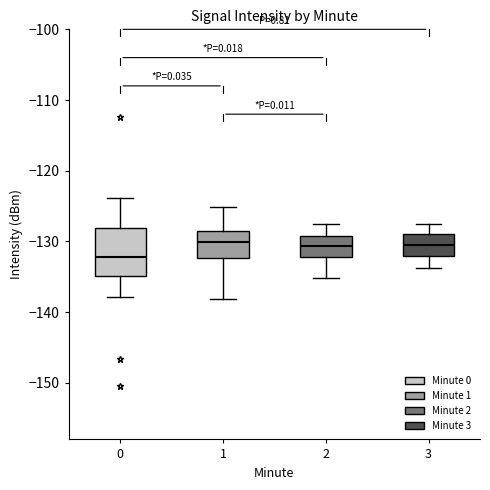

Where is the upper edge of the box at x = 3 on the y-axis? The values are not printed on the chart, so give them approximately, as read against the axis.

-129